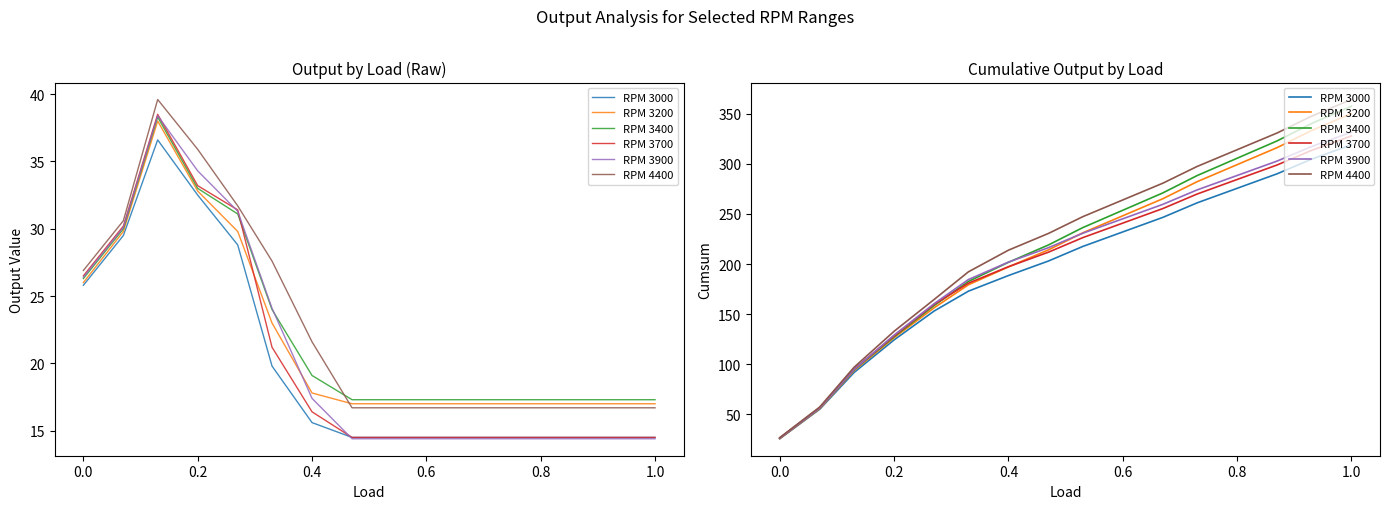

What is the total value across all series at 0.6?

1484.1